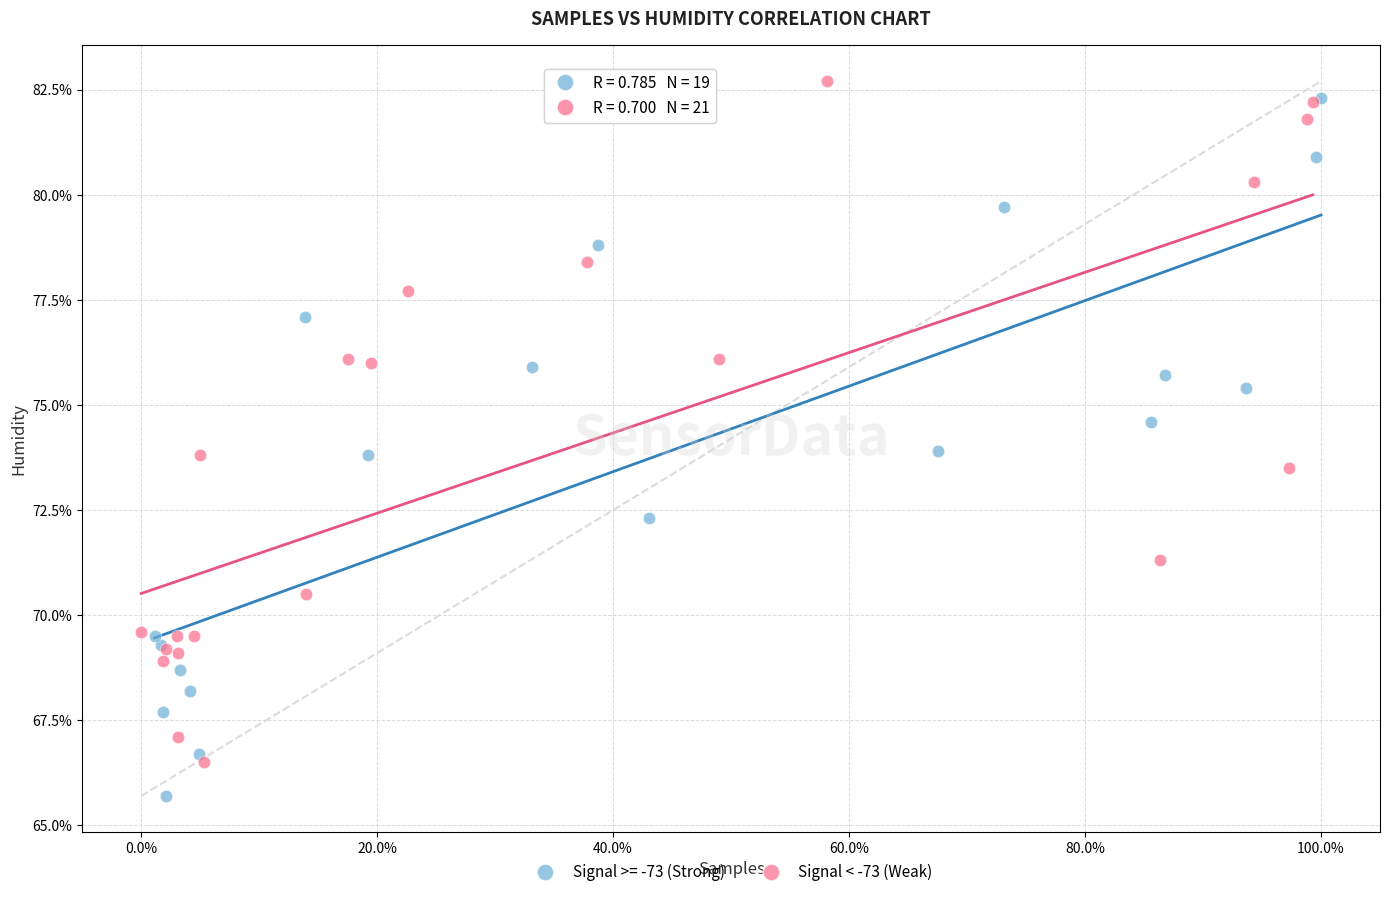

Which series reaches the minimum Y coordinate?

Signal >= -73 (Strong)